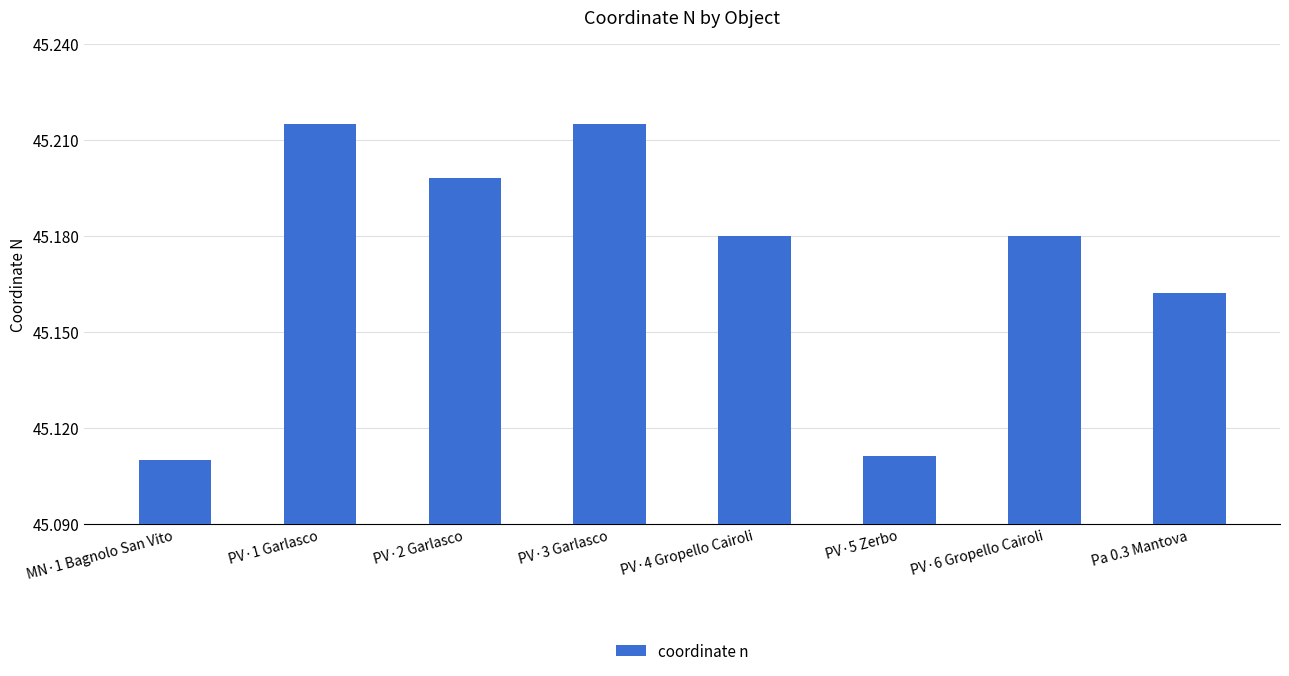

Is it true that the value at PV·2 Garlasco is 25.7?

False